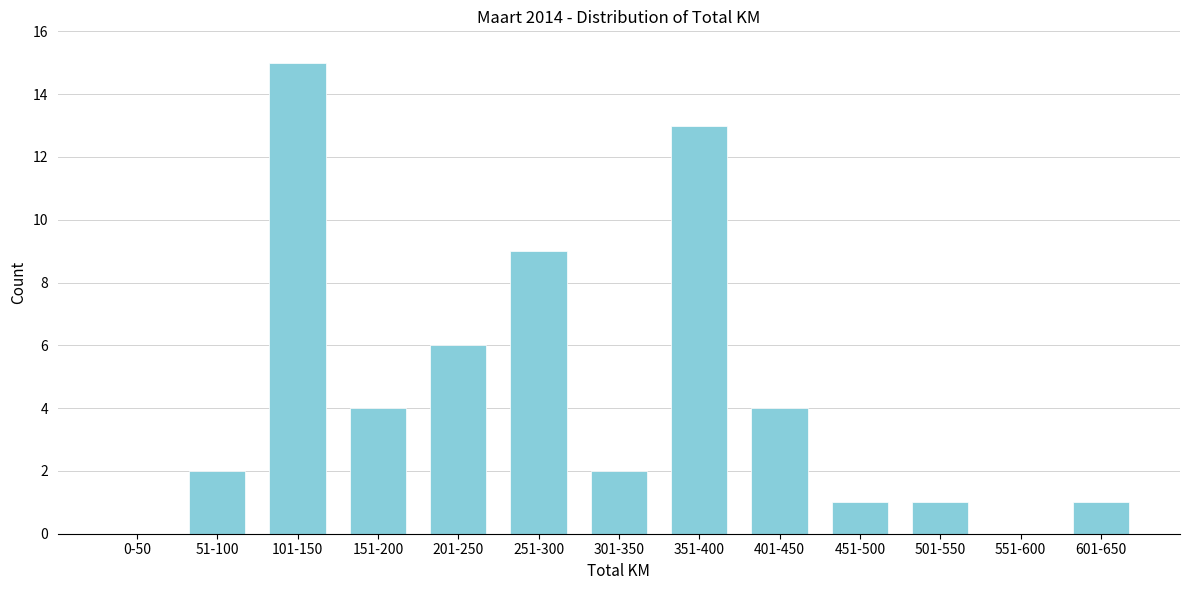

Reading left to right, extract all data points from this chart.

0-50=0	51-100=2	101-150=15	151-200=4	201-250=6	251-300=9	301-350=2	351-400=13	401-450=4	451-500=1	501-550=1	551-600=0	601-650=1